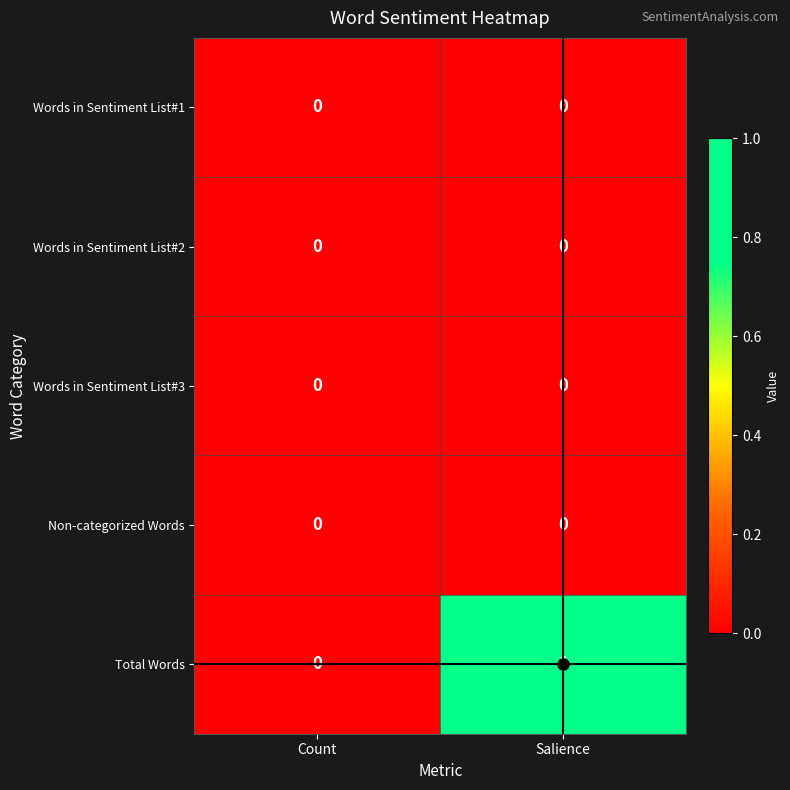

True or false: Words in Sentiment List#1 has a value of 0 at Count.

True